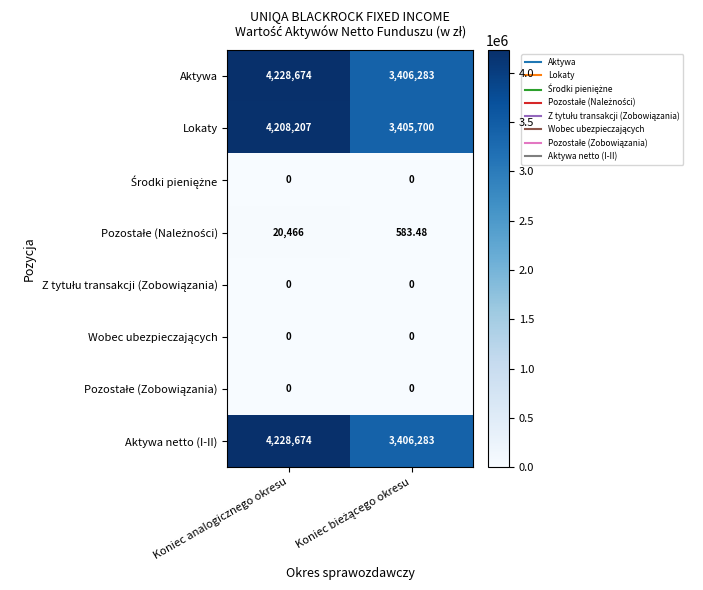

At which category is the sum across all series the highest?

Koniec analogicznego okresu